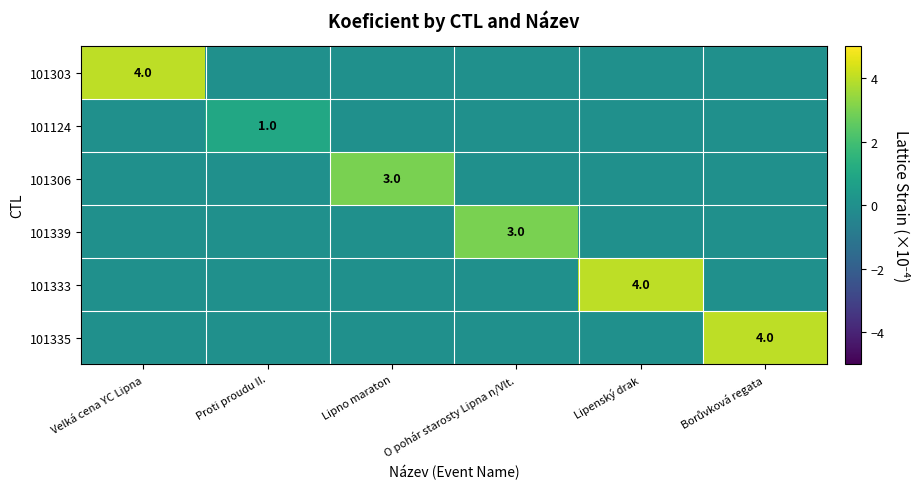

How many data points does each series have?

6